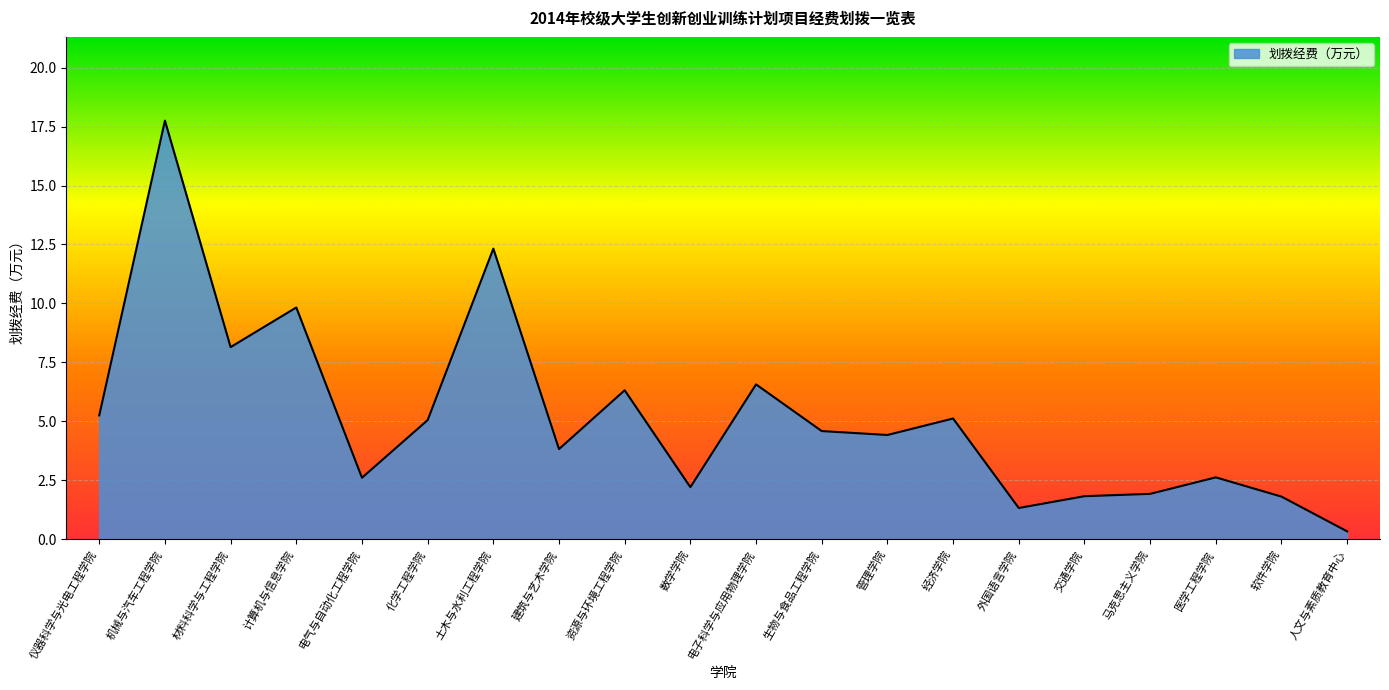

What is the average value?

5.2